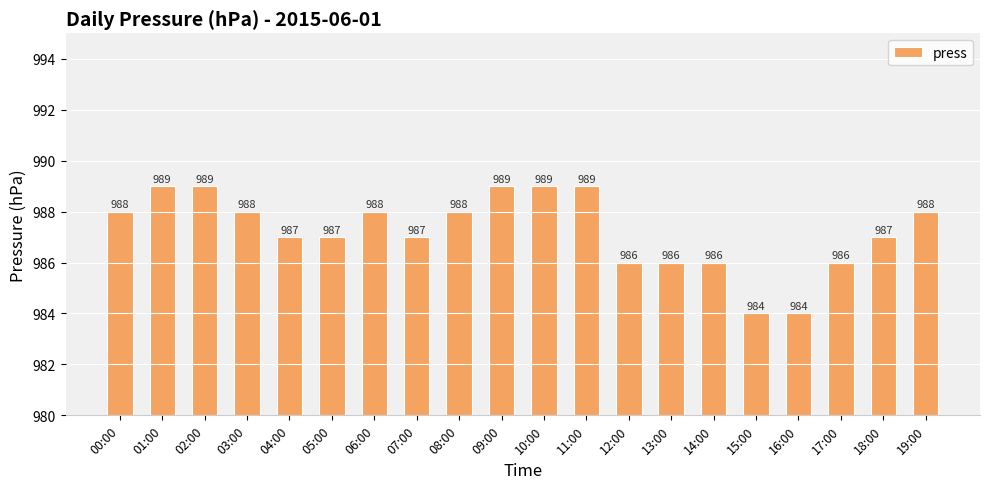

What is the greatest value displayed?

989